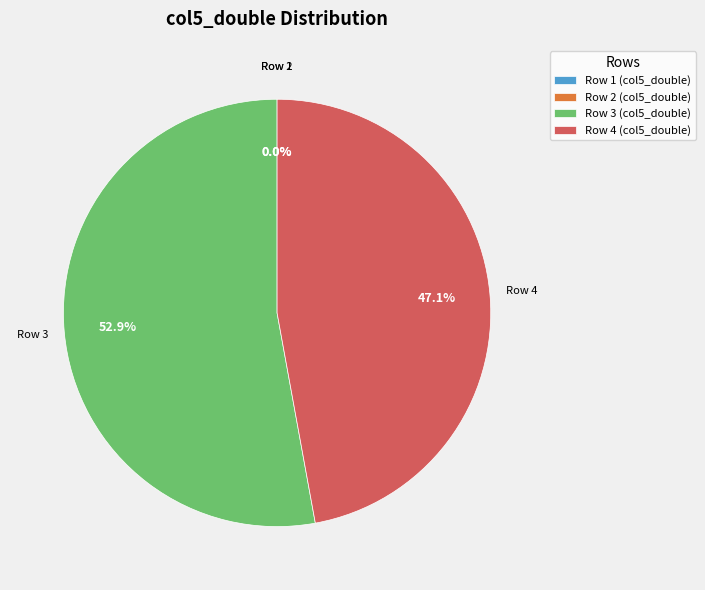

To the nearest percent, what portion does Row 4 represent?

47%